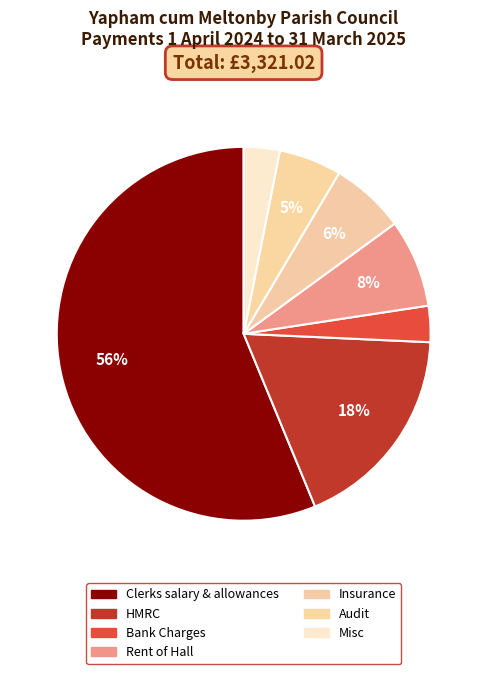

Approximately how many times larger is the value at Clerks salary & allowances compared to HMRC?

3.1